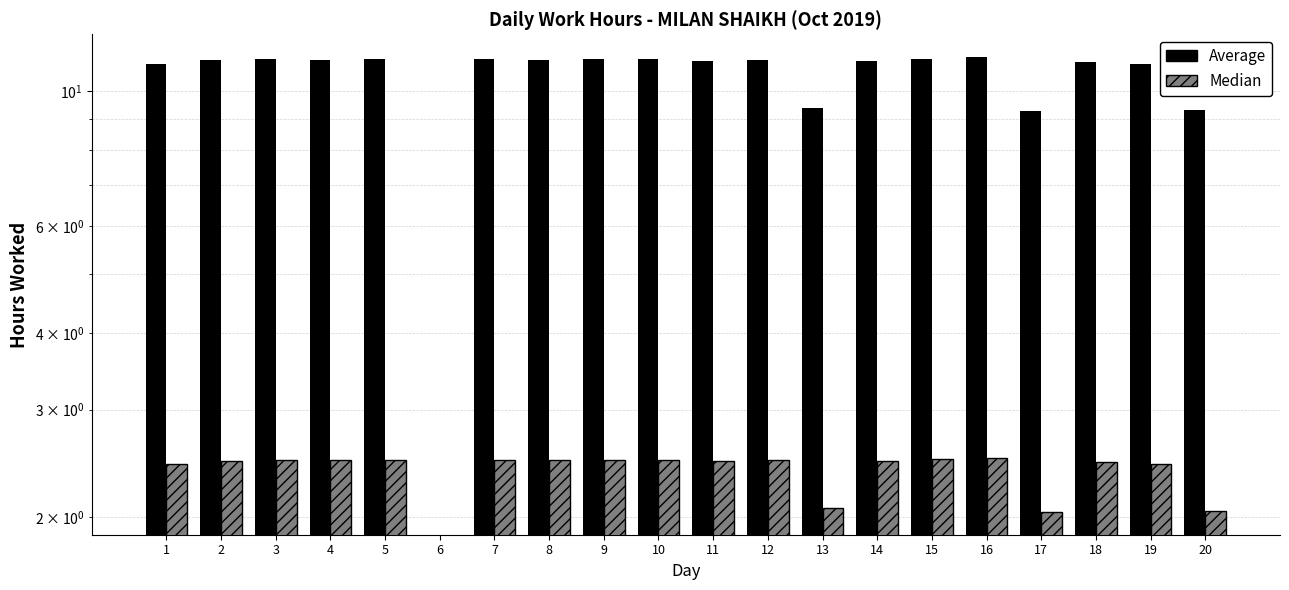

What is the value of the Average bar at the 11th from the left?

11.2